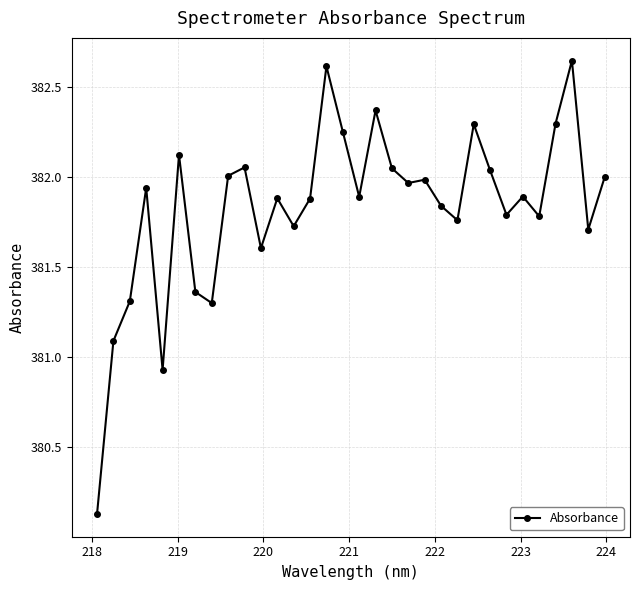

What is the smallest value displayed?

380.1